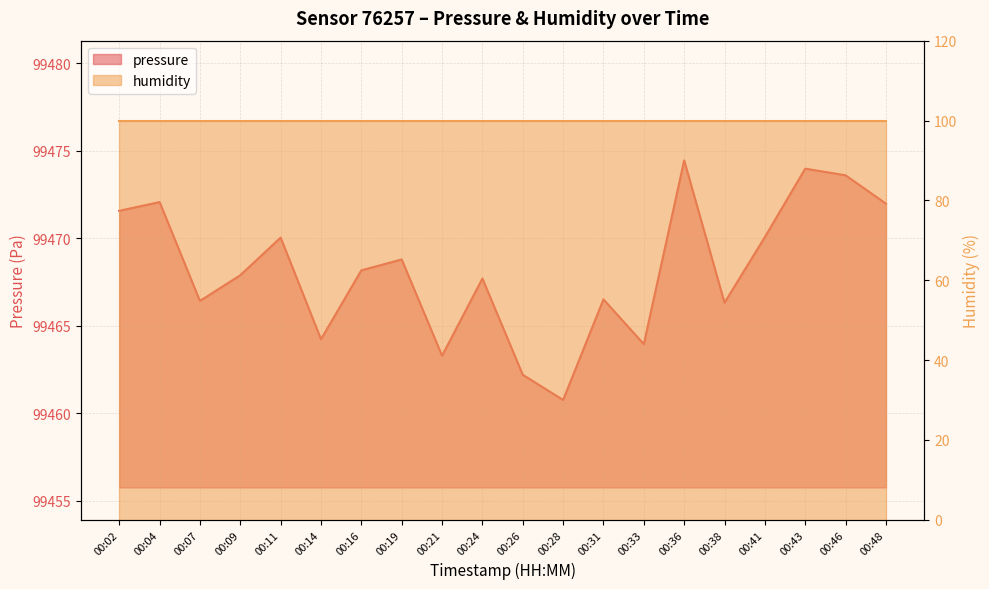

Which has a higher value, 00:19 or 00:33?

00:19